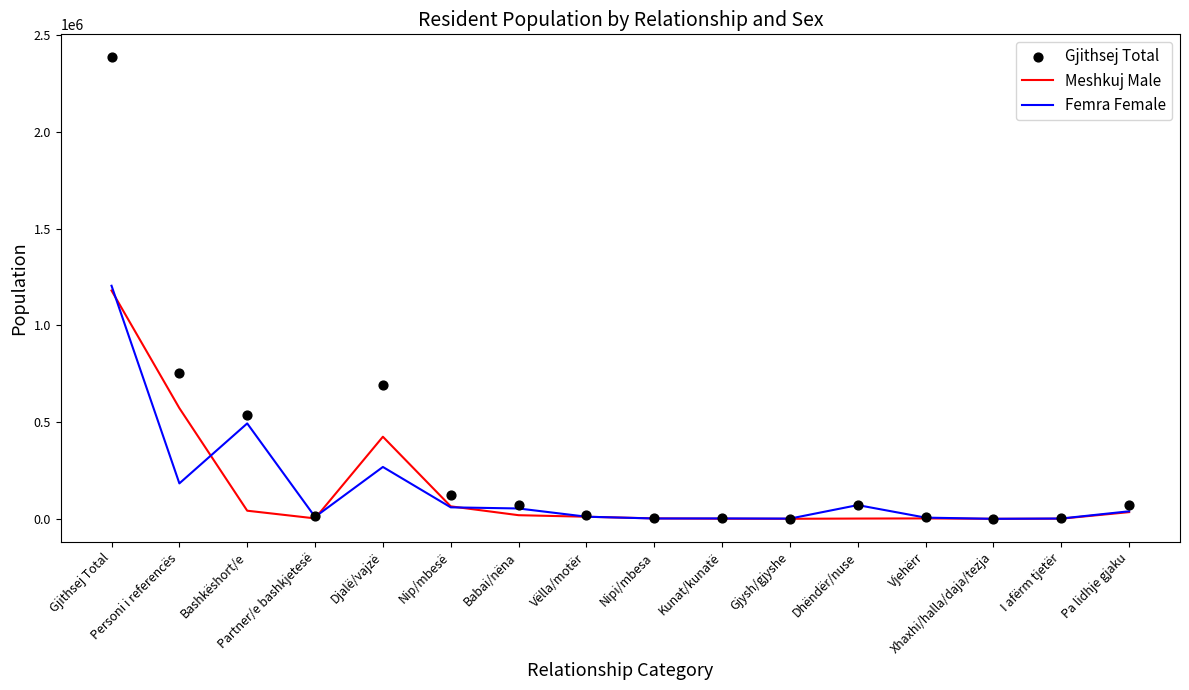

What are all the series names shown in the legend?

Meshkuj Male, Femra Female, Gjithsej Total